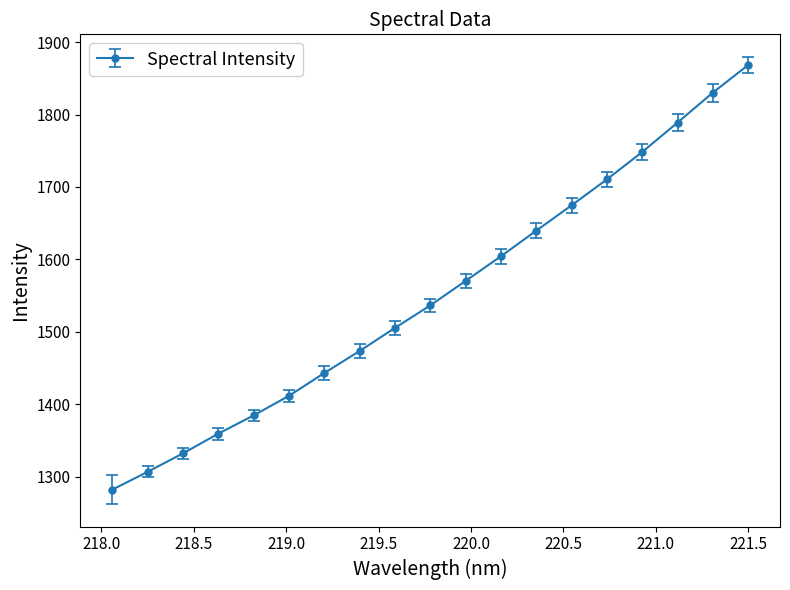

What is the greatest value displayed?

1868.4